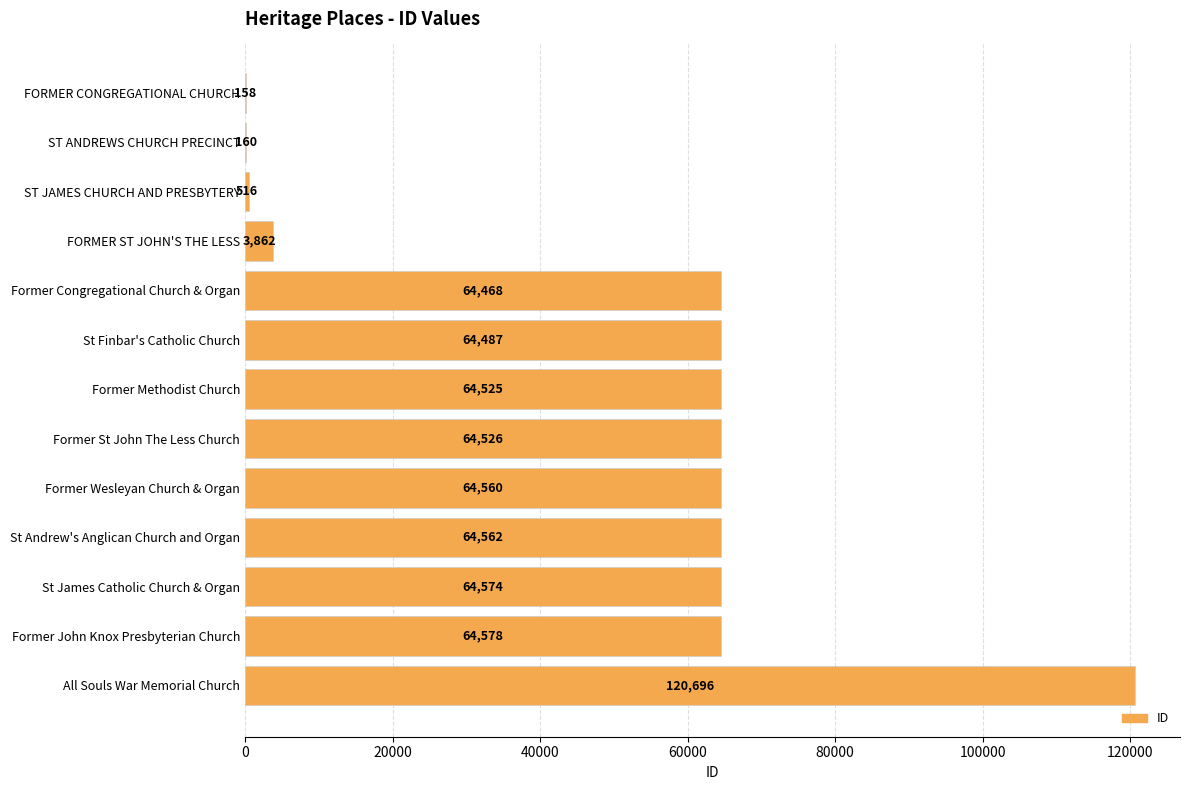

Reading top to bottom, what are all the values shown in this chart?

FORMER CONGREGATIONAL CHURCH=158	ST ANDREWS CHURCH PRECINCT=160	ST JAMES CHURCH AND PRESBYTERY=516	FORMER ST JOHN'S THE LESS=3862	Former Congregational Church & Organ=64468	St Finbar's Catholic Church=64487	Former Methodist Church=64525	Former St John The Less Church=64526	Former Wesleyan Church & Organ=64560	St Andrew's Anglican Church and Organ=64562	St James Catholic Church & Organ=64574	Former John Knox Presbyterian Church=64578	All Souls War Memorial Church=120696